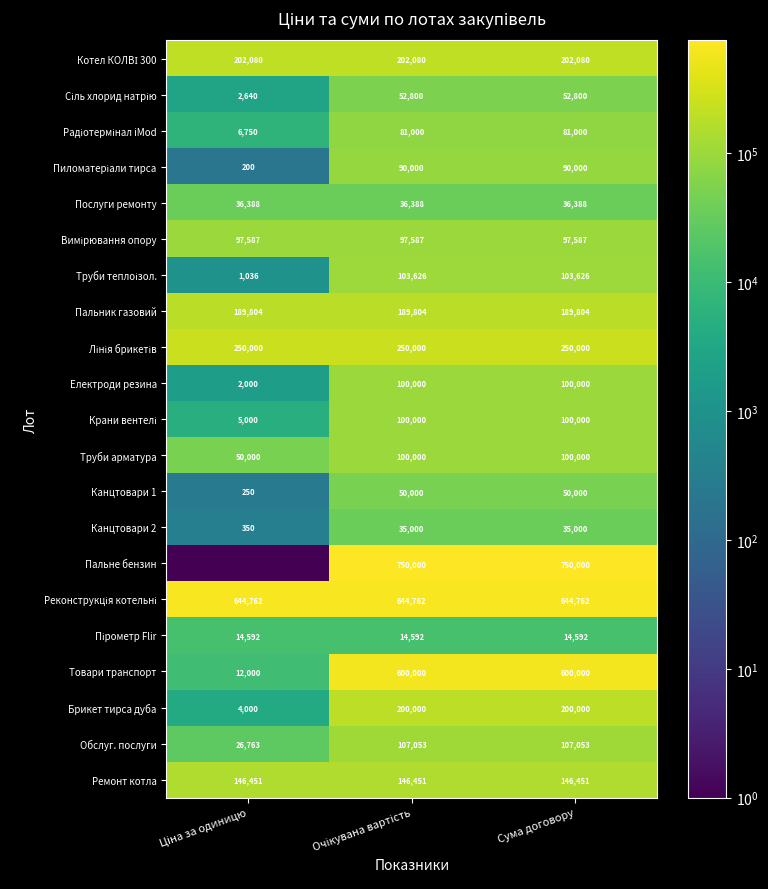

What is the difference between the highest and lowest values at Ціна за одиницю?

644761